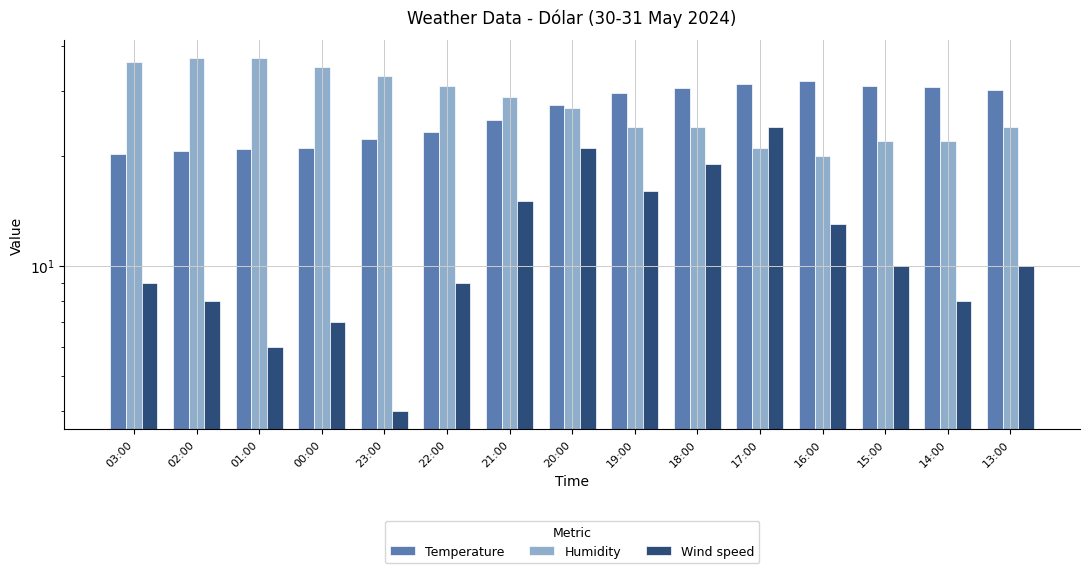

How many bars are there in each group?

3